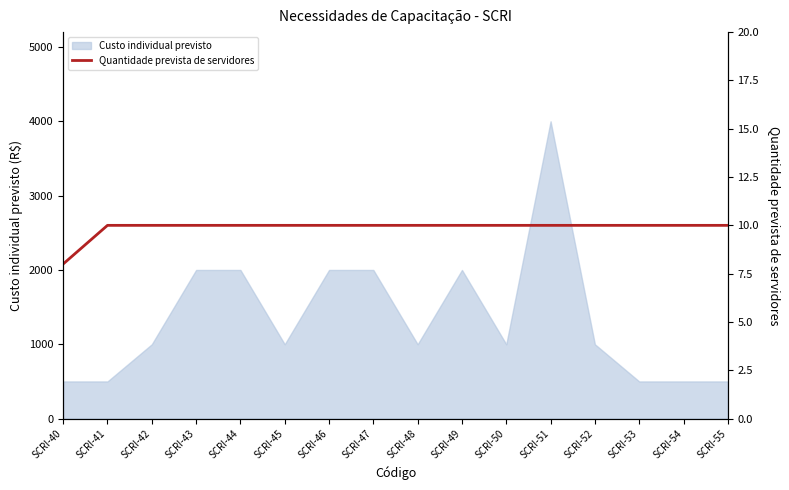

Does the chart have visible grid lines?

No